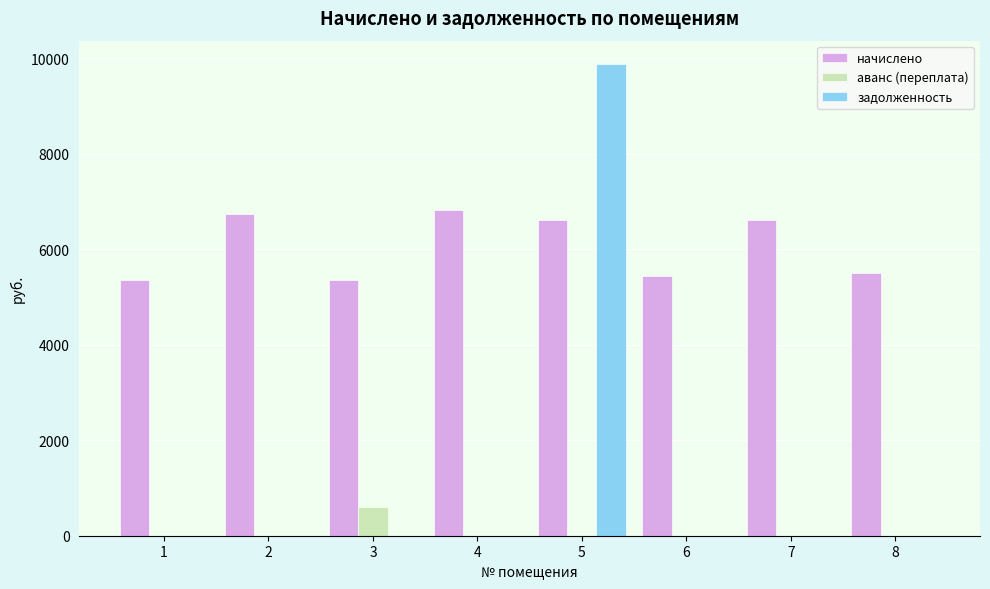

What is the sum of the аванс (переплата) values at 6 and 3?

594.8